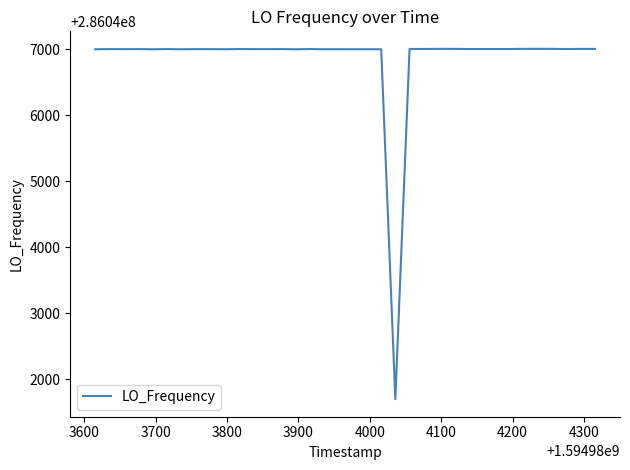

What is the maximum value shown in the chart?

286047002.8